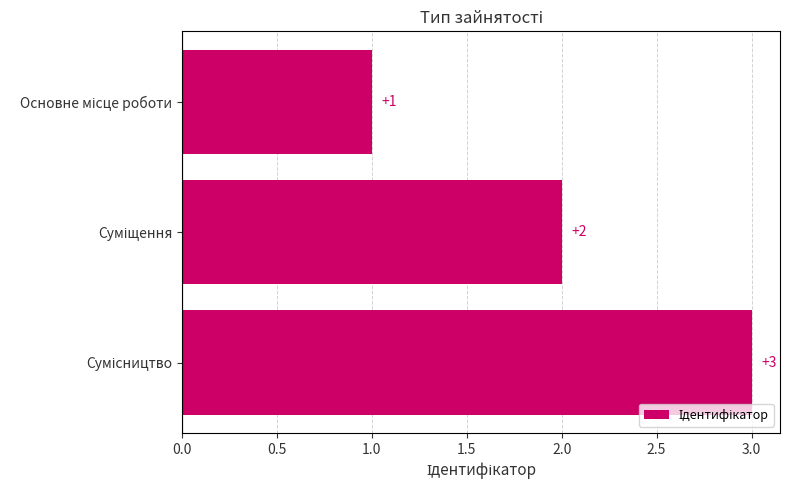

What is the sum of all values?

6